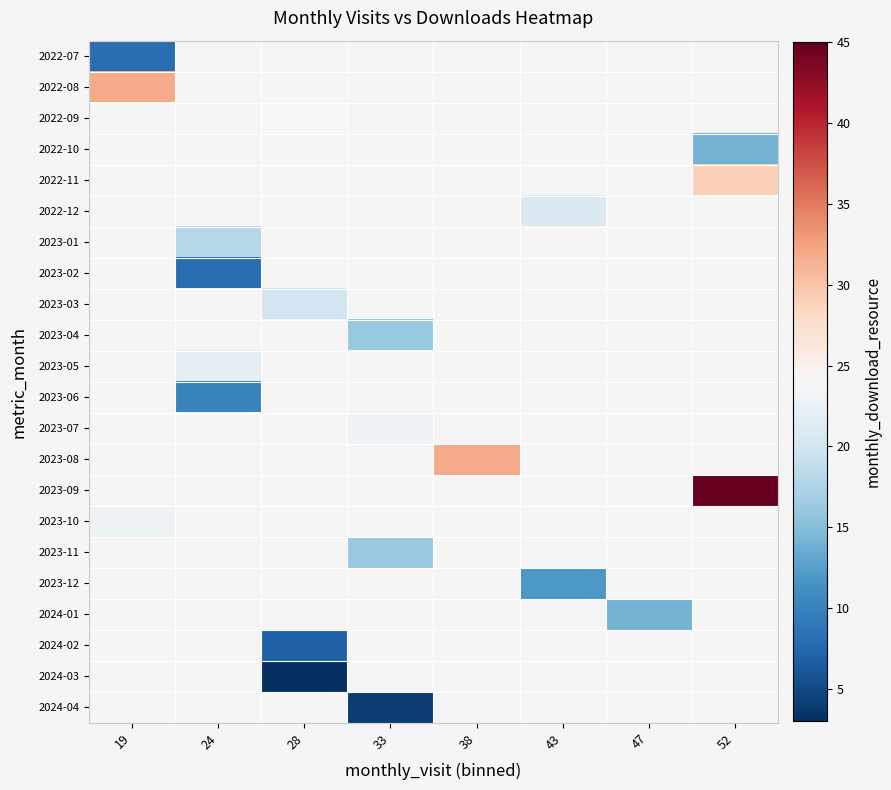

What is the maximum value shown in the chart?

45.0